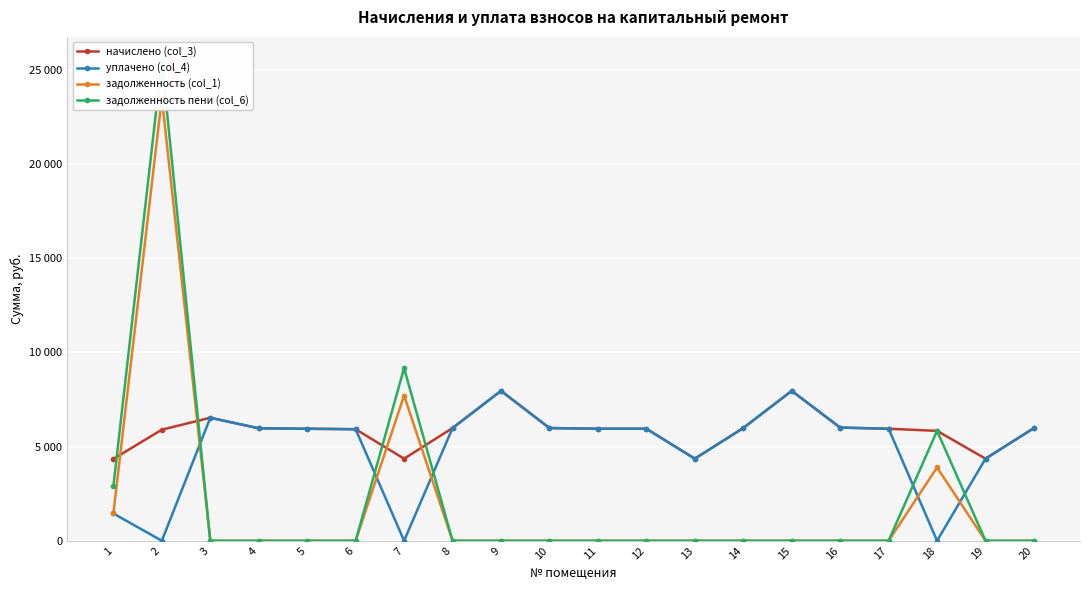

What is the value of the начислено (col_3) point at the 14th from the left?

5986.4